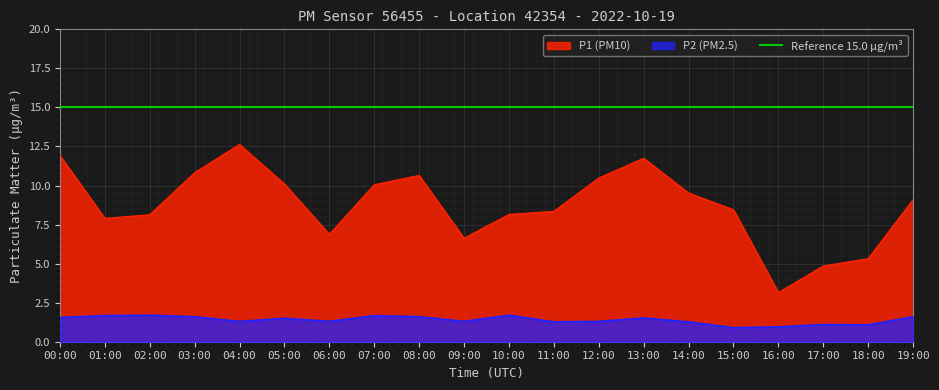

Which has a higher value, 18:00 or 06:00?

06:00